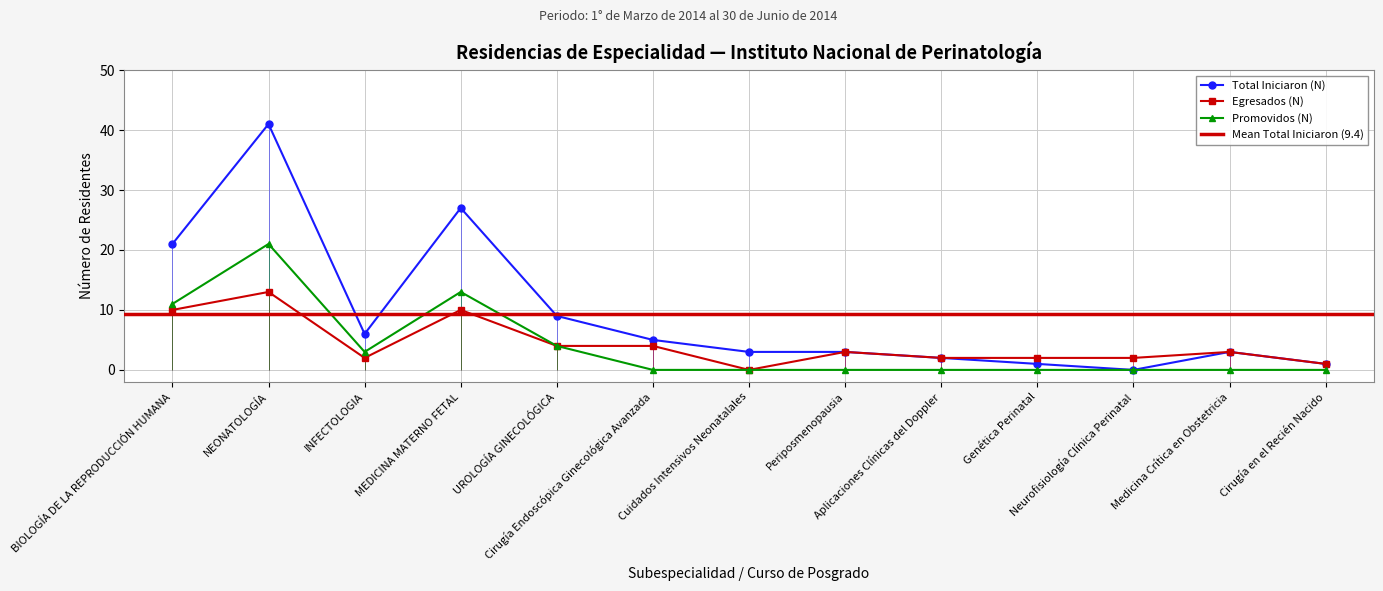

How many interior local peaks does the Egresados (N) series have?

4